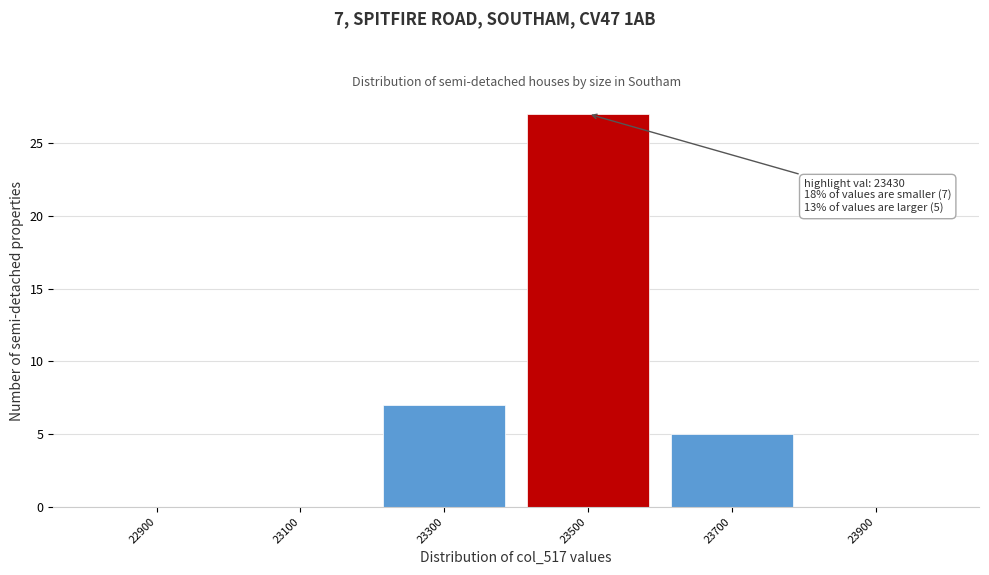

Which range on the x-axis has the tallest bar?

23400 to 23600